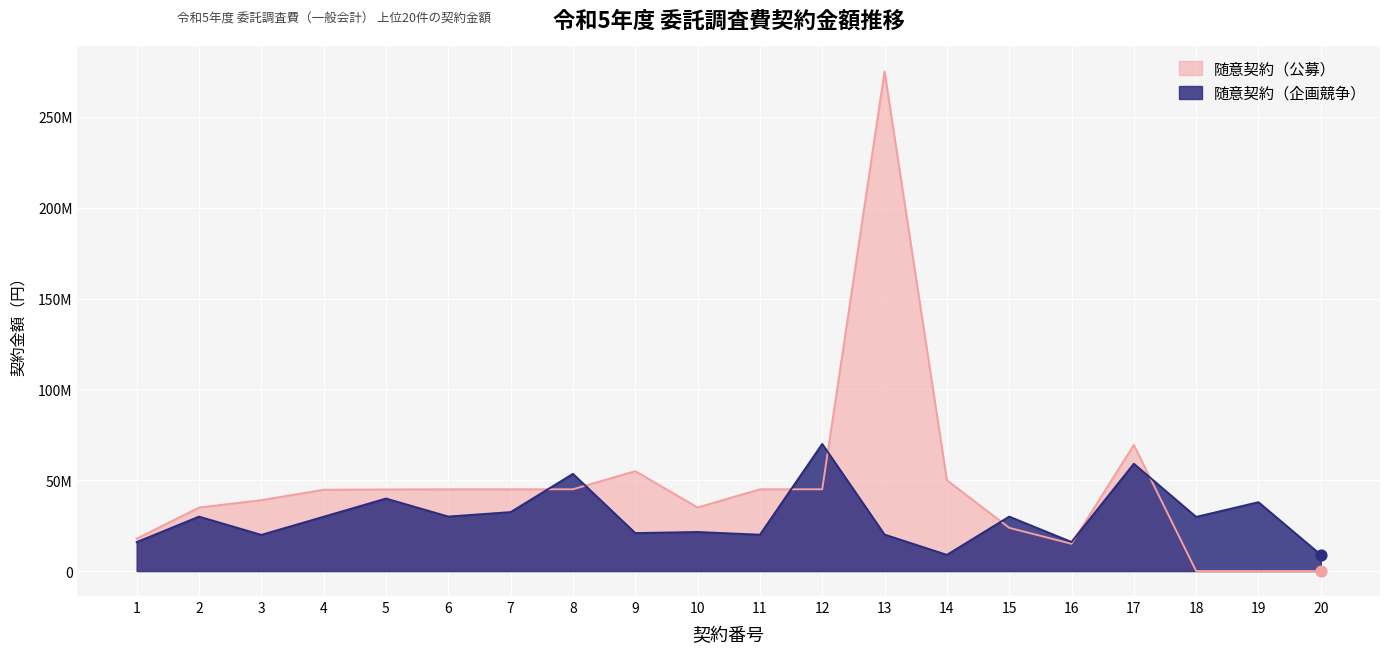

Which series has the largest total across all categories?

随意契約（公募）